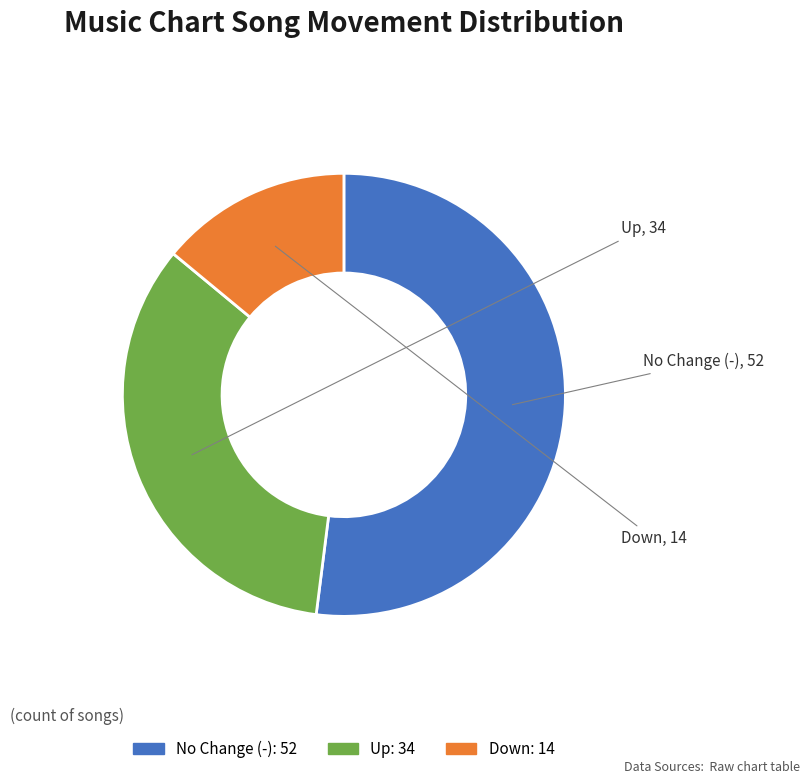

Is there a majority slice in this chart?

Yes